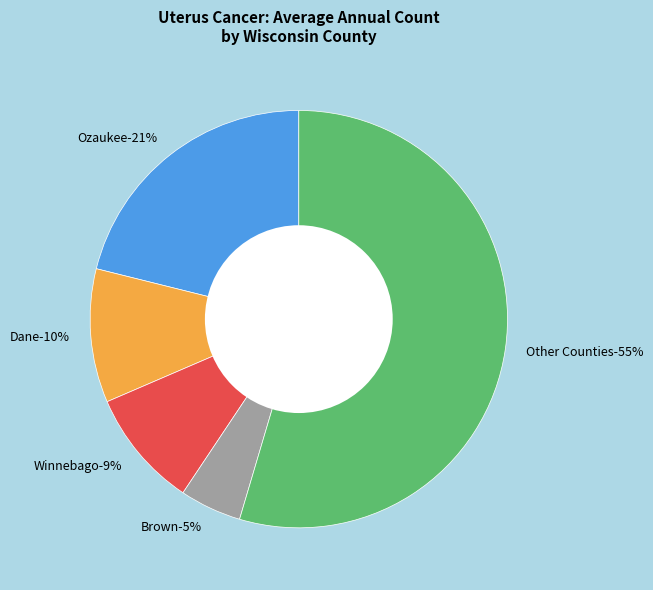

The Winnebago County slice represents 9% of the pie. True or false?

True